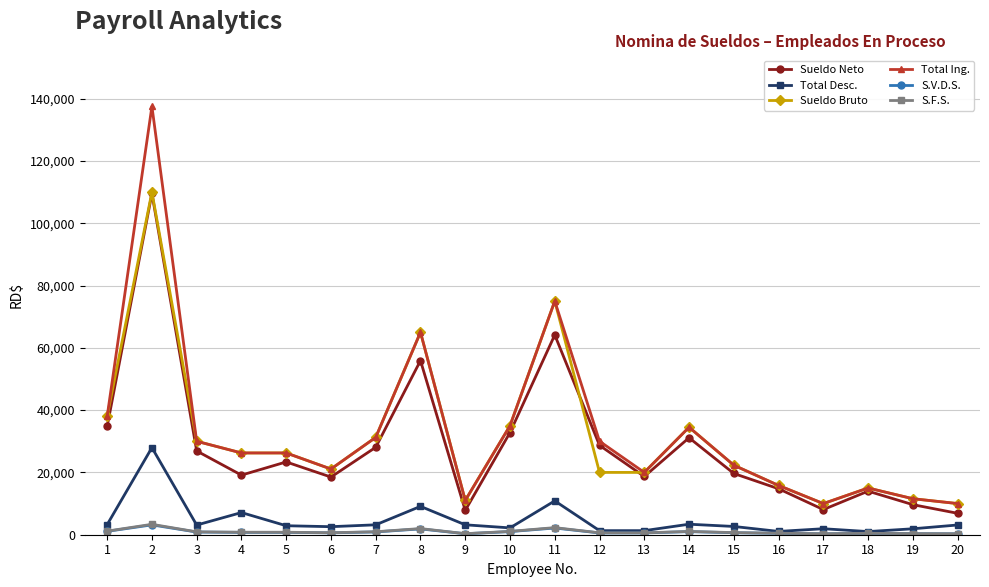

Is the value of Total Desc. at 5 greater than the value of Sueldo Bruto at 4?

No